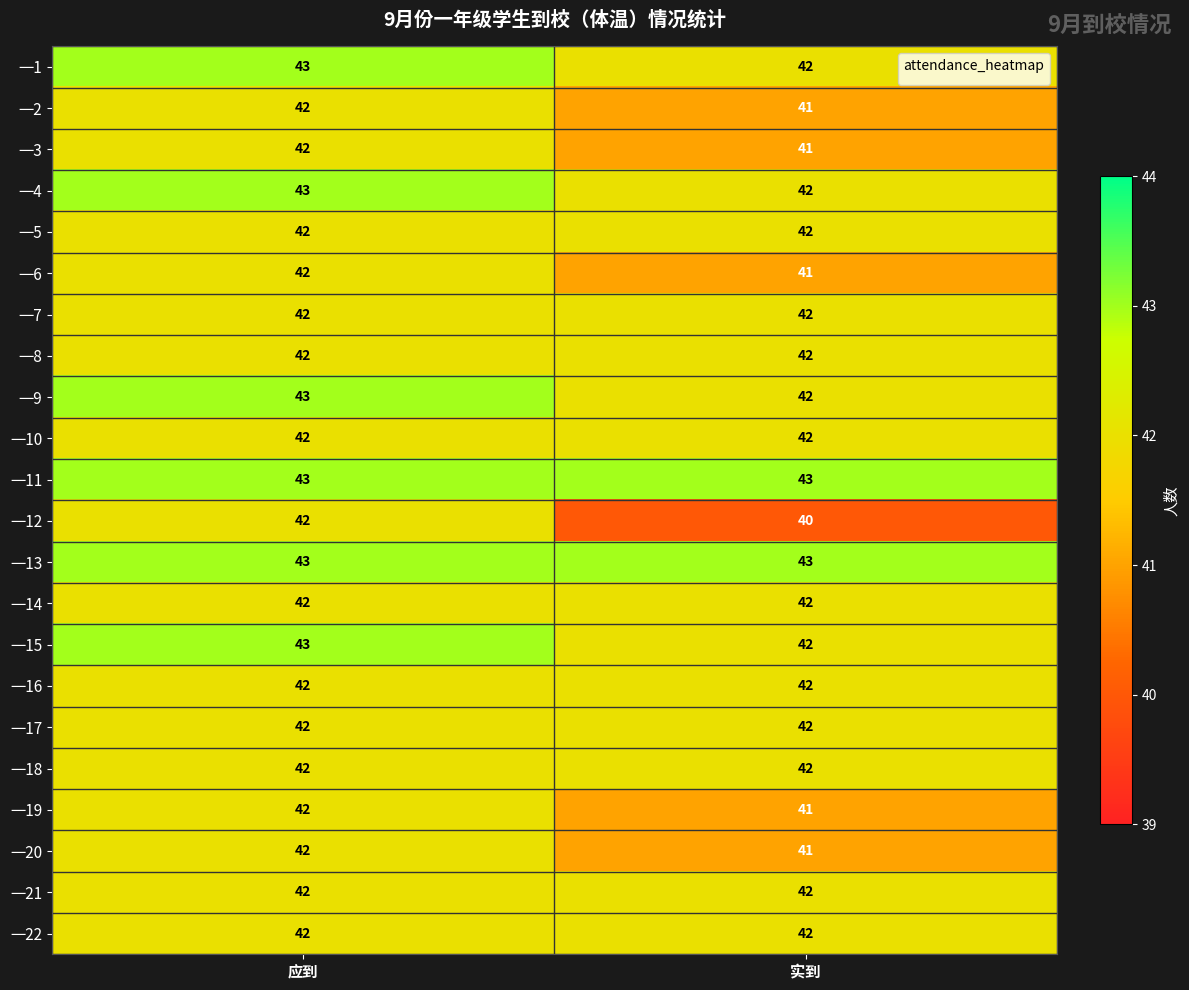

What is the minimum value shown in the chart?

40